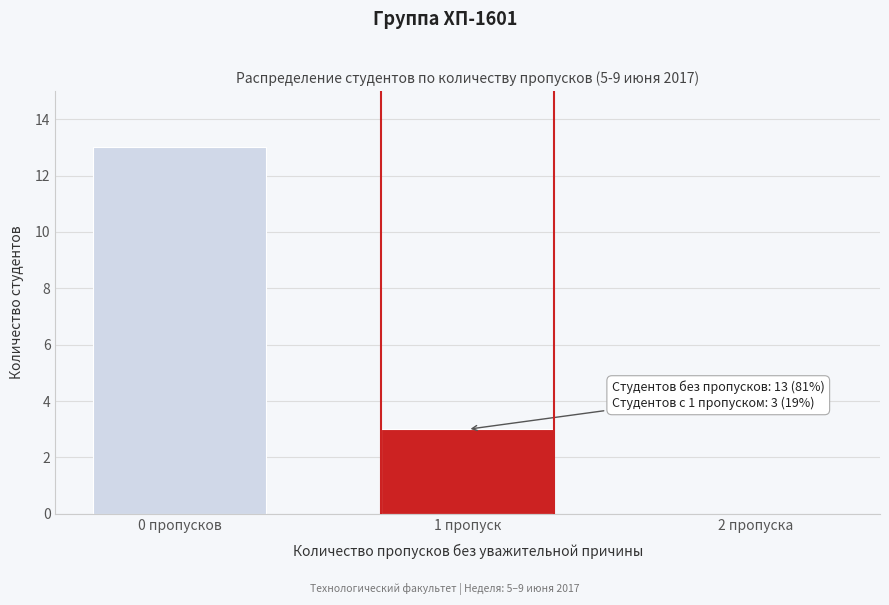

Reading left to right, list all the values displayed in this chart.

0 пропусков=13	1 пропуск=3	2 пропуска=0